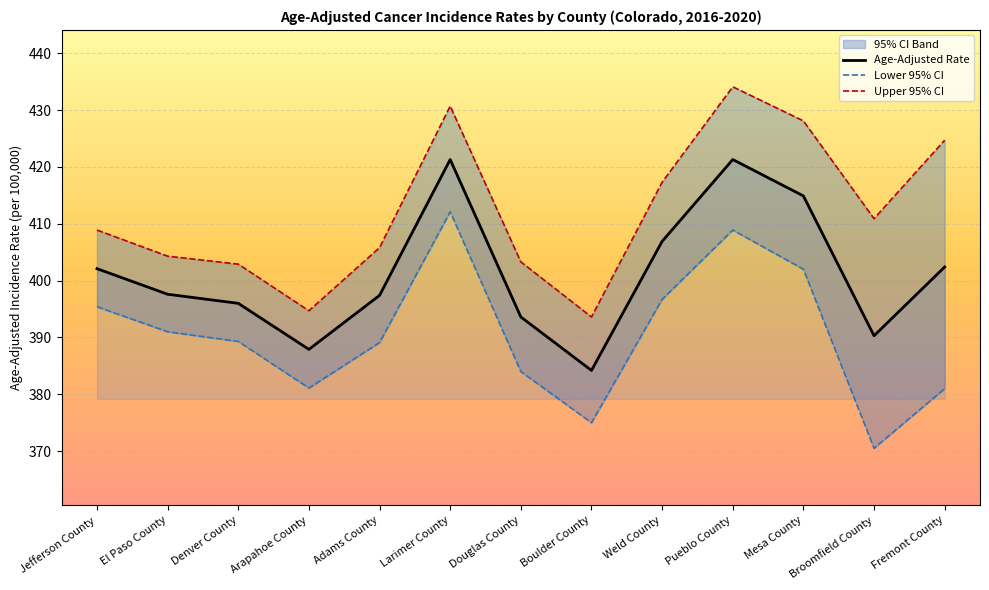

Where is the first local minimum for Upper 95% CI?

Arapahoe County